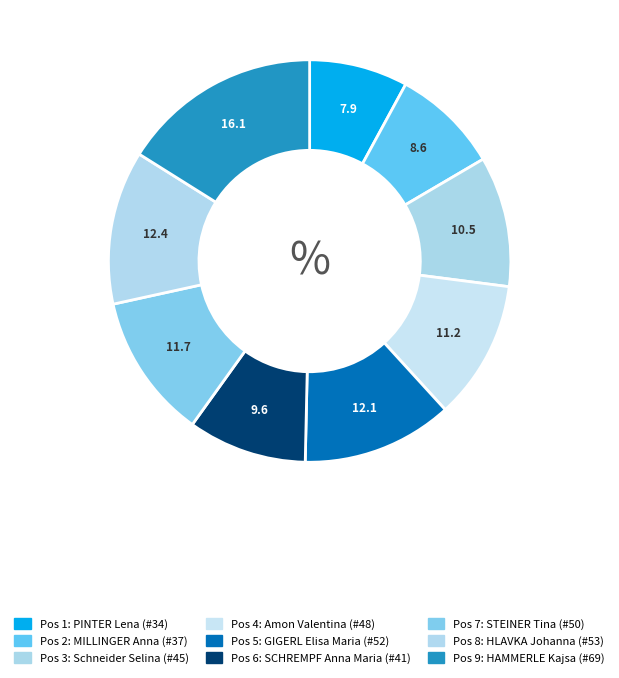

Count the number of slices in the pie.

9